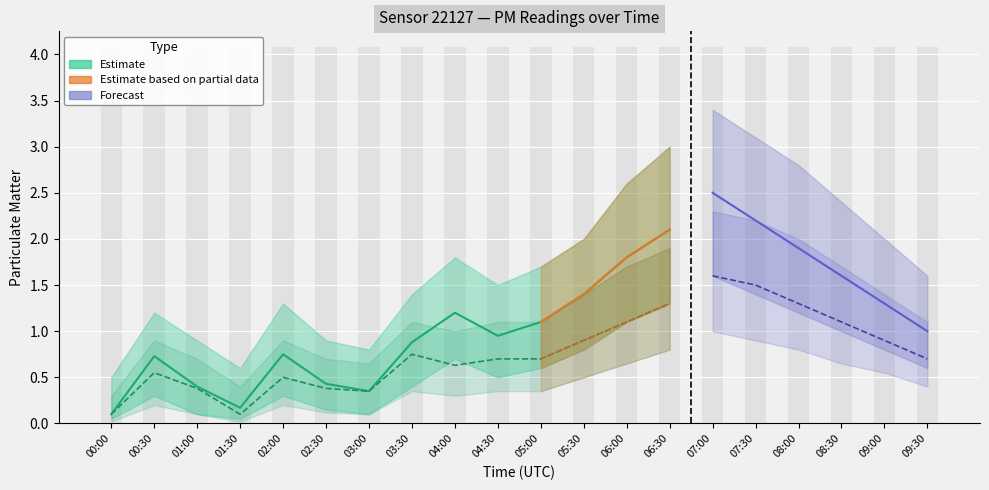

What is the label of the 7th bar from the left?

03:00